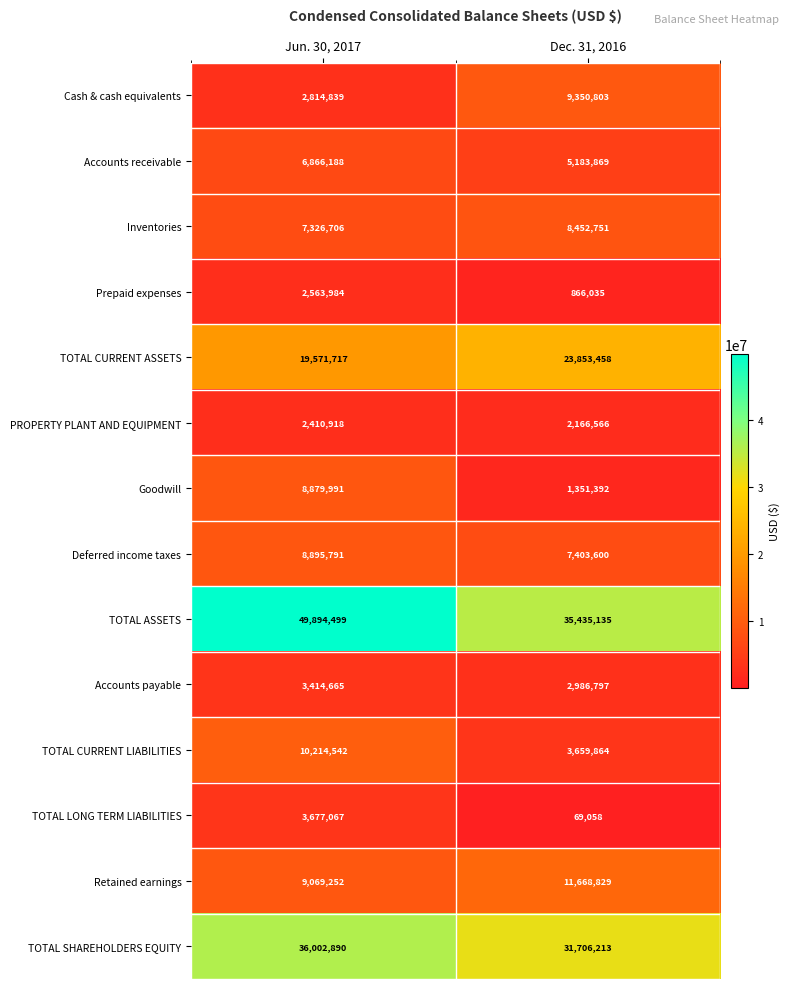

Rank the series at Jun. 30, 2017 from lowest to highest value.

PROPERTY PLANT AND EQUIPMENT, Prepaid expenses, Cash & cash equivalents, Accounts payable, TOTAL LONG TERM LIABILITIES, Accounts receivable, Inventories, Goodwill, Deferred income taxes, Retained earnings, TOTAL CURRENT LIABILITIES, TOTAL CURRENT ASSETS, TOTAL SHAREHOLDERS EQUITY, TOTAL ASSETS